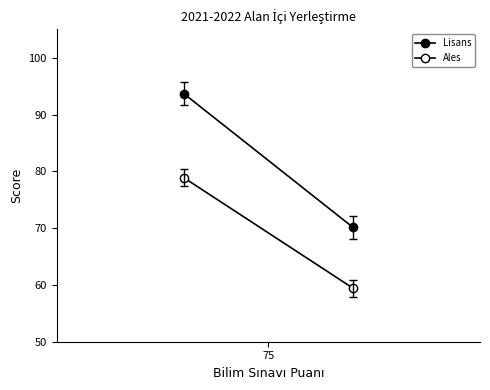

What is the value of the Lisans point at the 2nd from the left?

70.1